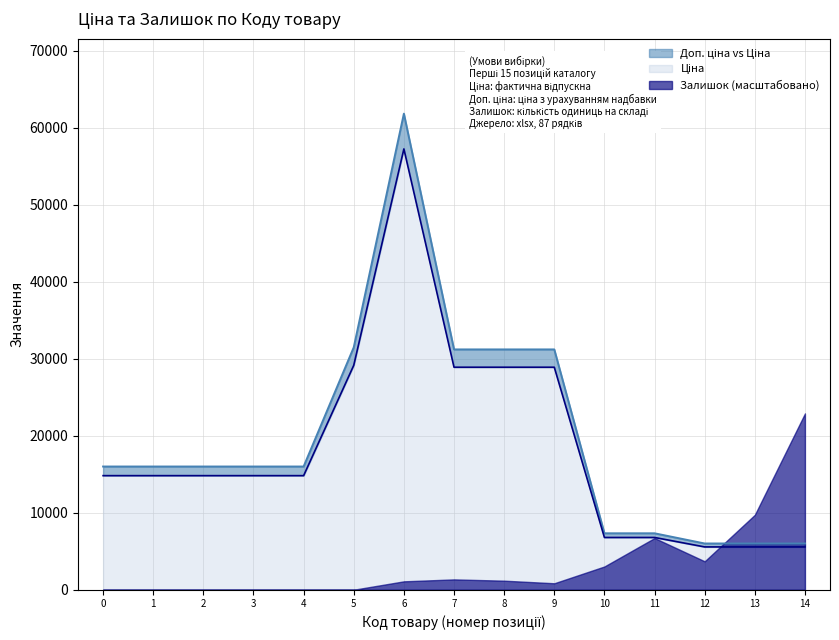

What is the average value of the Доп. ціна series?

18497.2